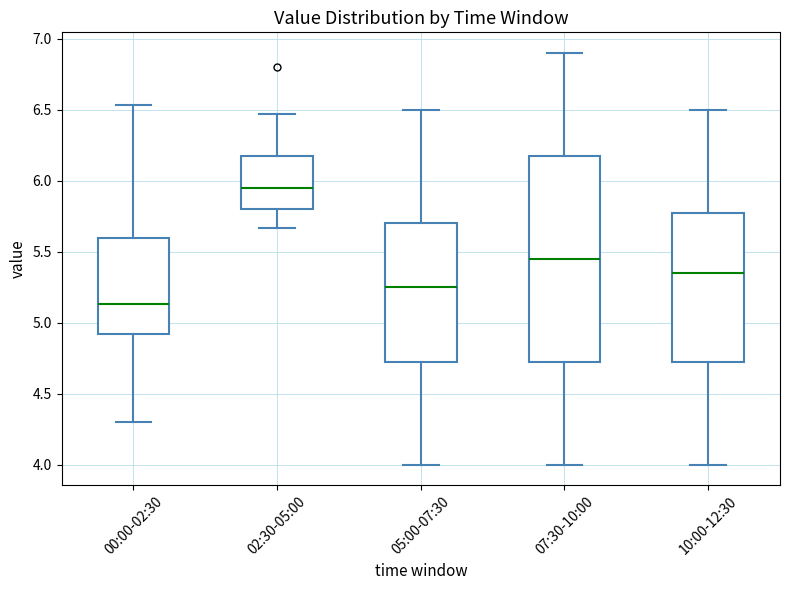

Which box's median line is the highest?

02:30-05:00